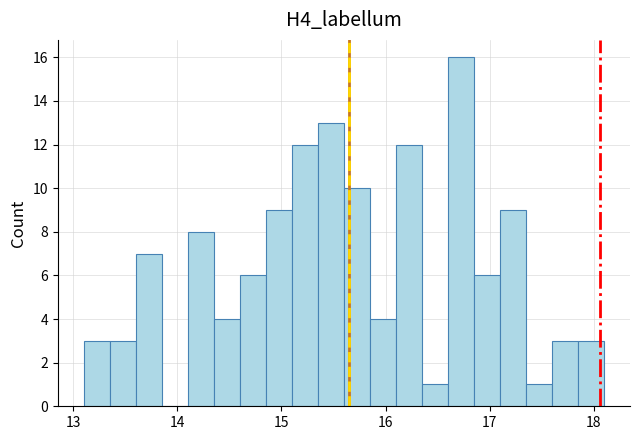

Read against the x-axis, roughly where is the centre of the tallest bar?

16.7